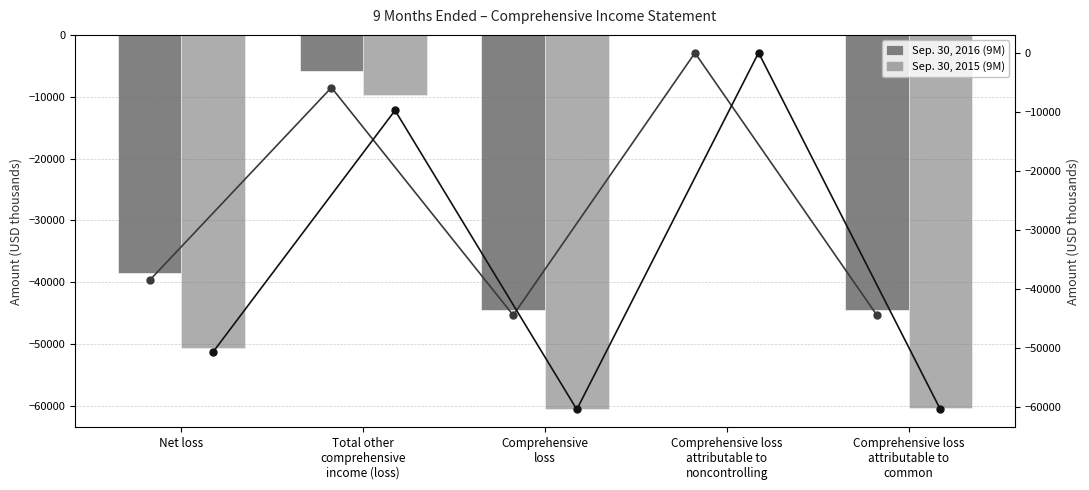

How many values in the Sep. 30, 2016 (9M) series exceed -38553?

2